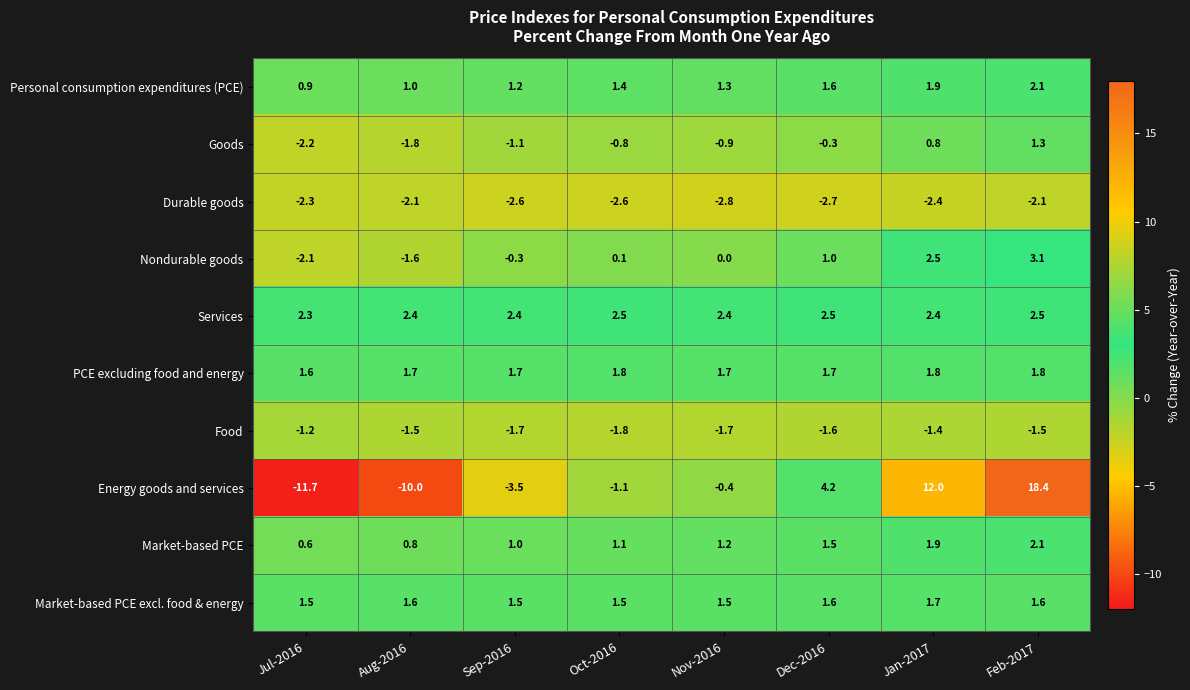

At which category is the sum across all series the highest?

Feb-2017